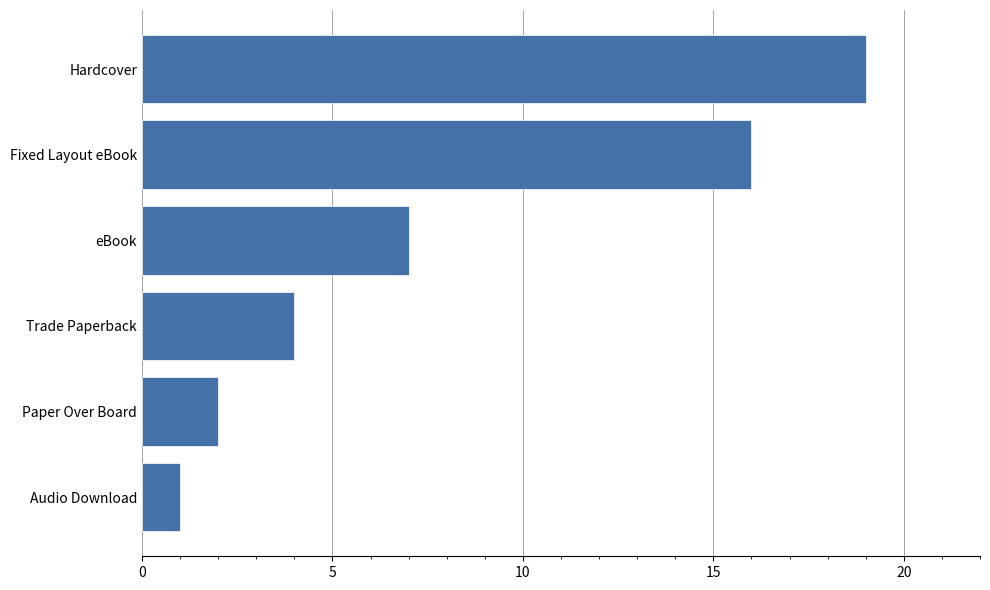

The value at Fixed Layout eBook is 4. True or false?

False